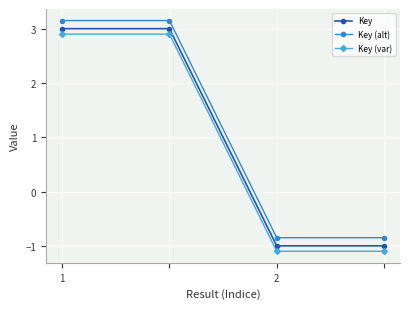

How many lines are shown in the chart?

3